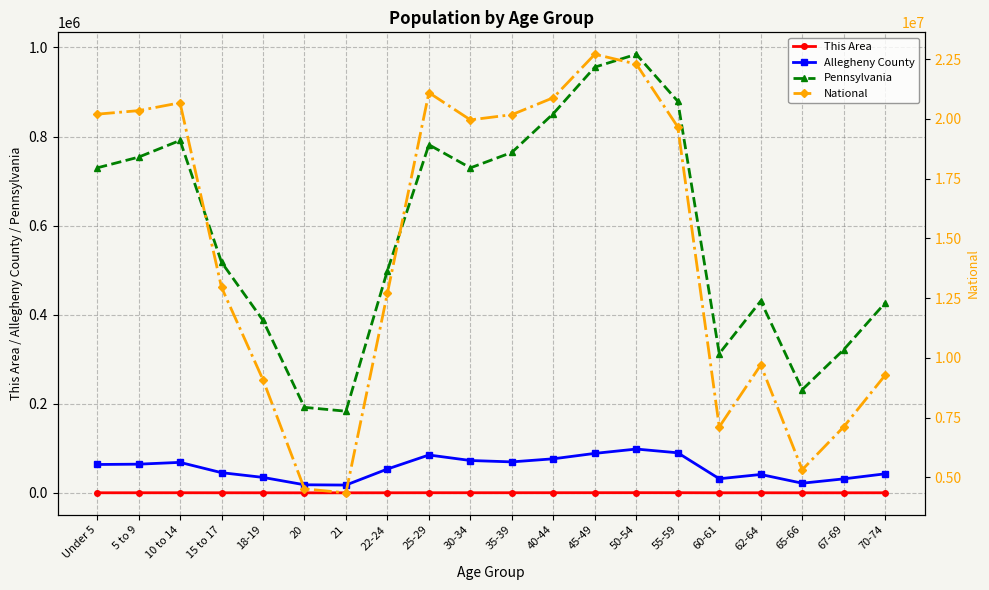

Is this an area chart (filled region under the line)?

No